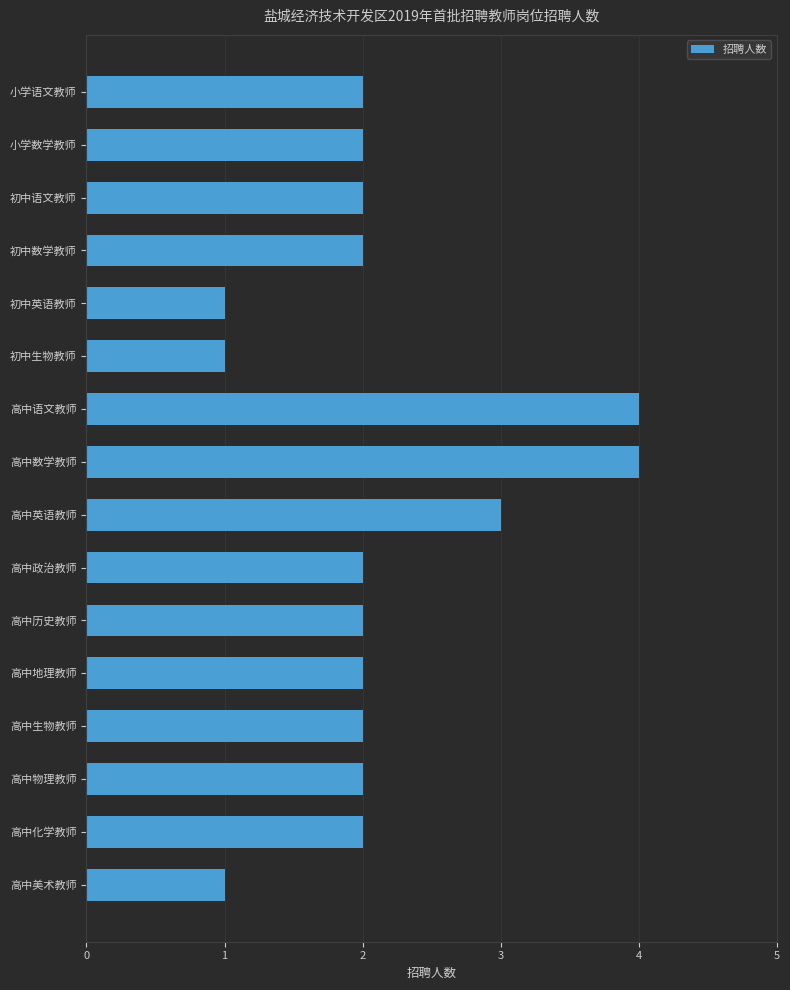

True or false: the data shows 2 at 初中生物教师.

False